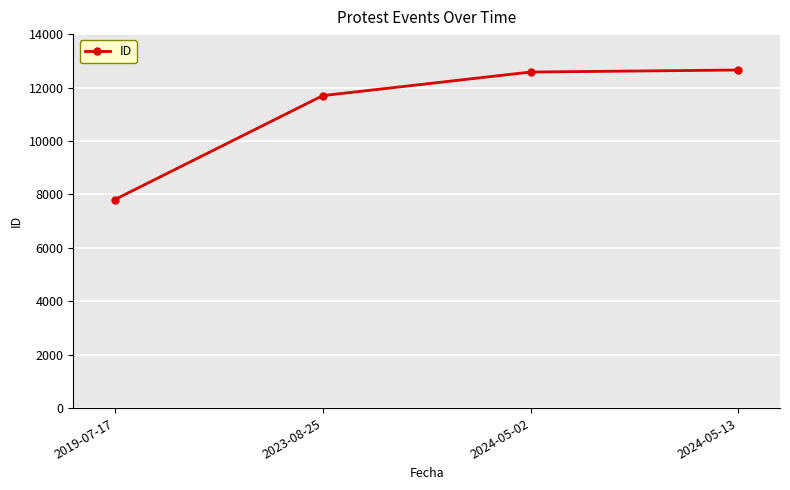

What is the label of the 4th point from the left?

2024-05-13